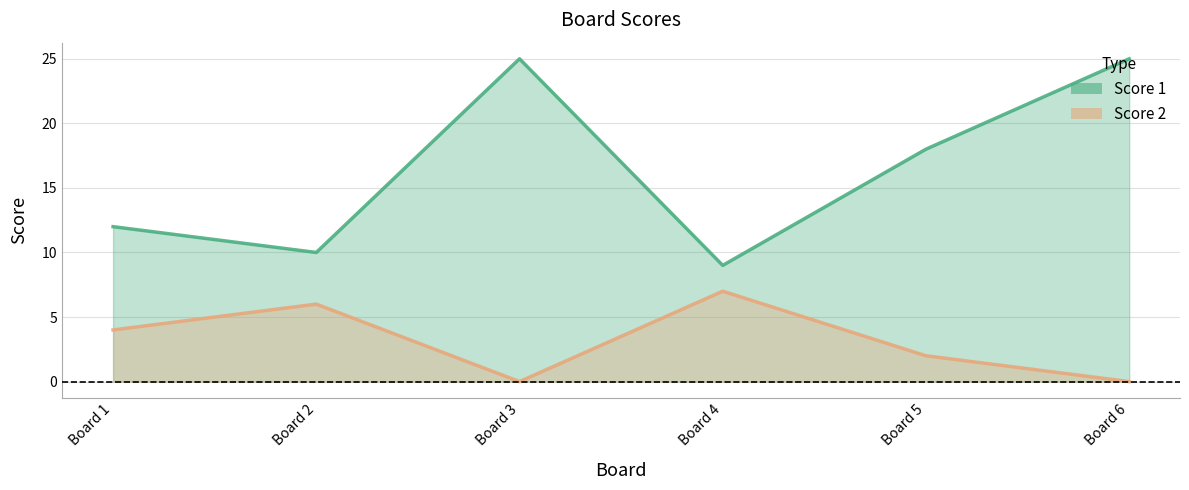

At how many categories does at least one series exceed 11?

4